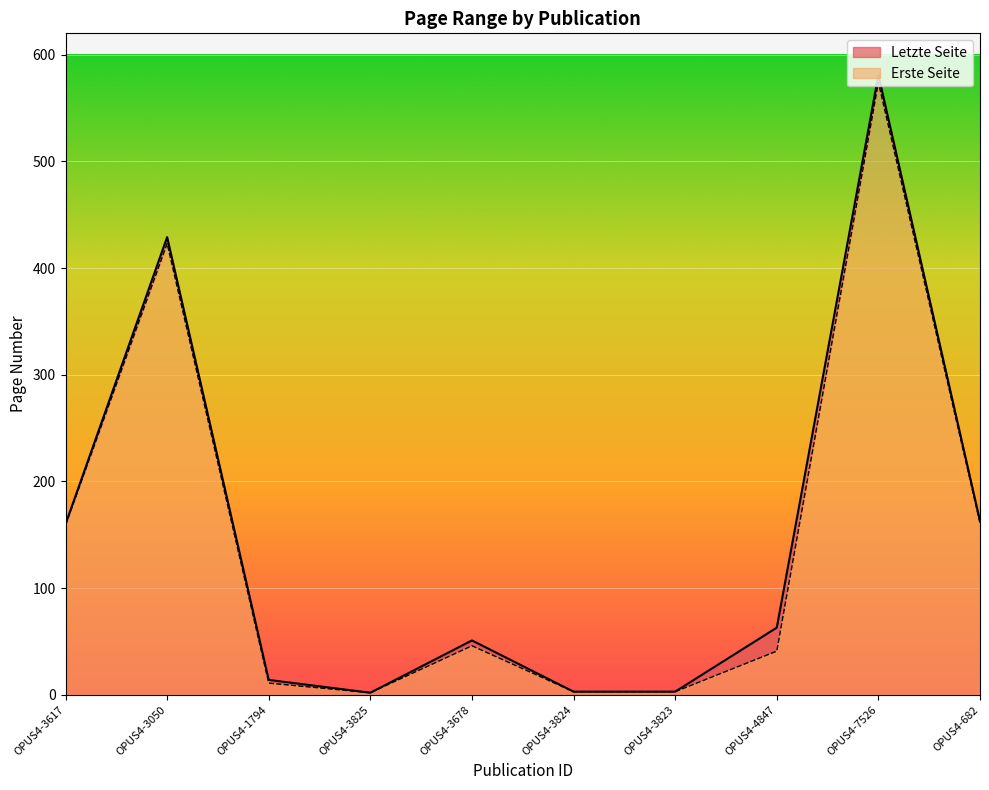

What is the spread (max minus min) of values at OPUS4-4847?

22